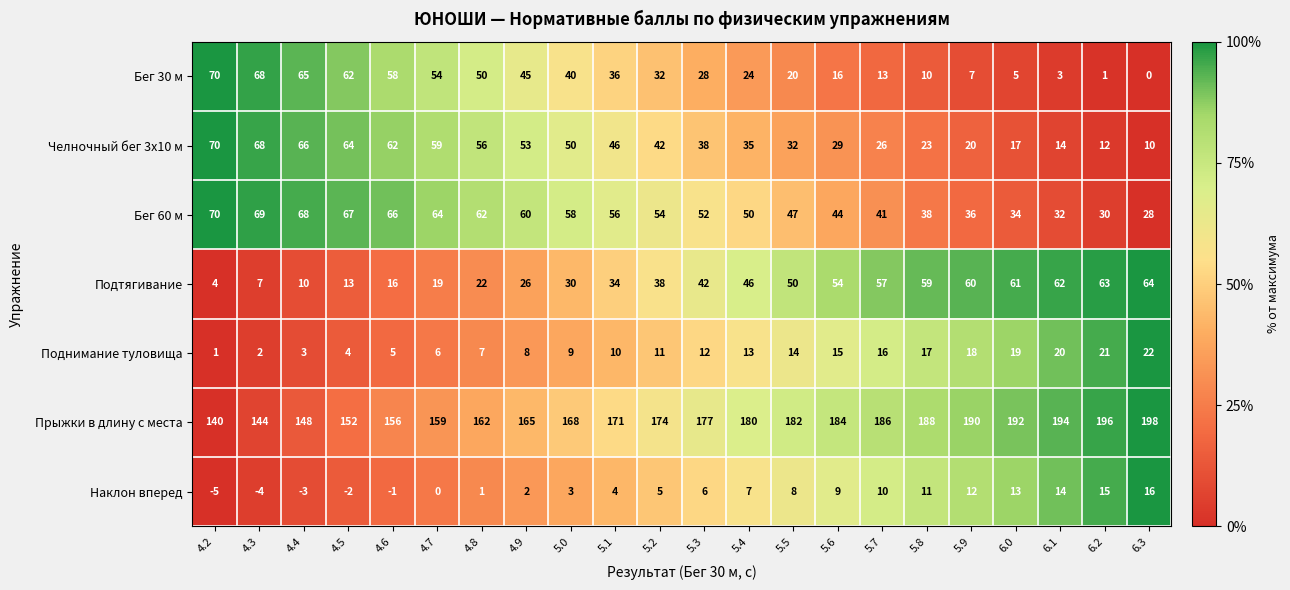

How many values in Бег 30 м are above zero?

21